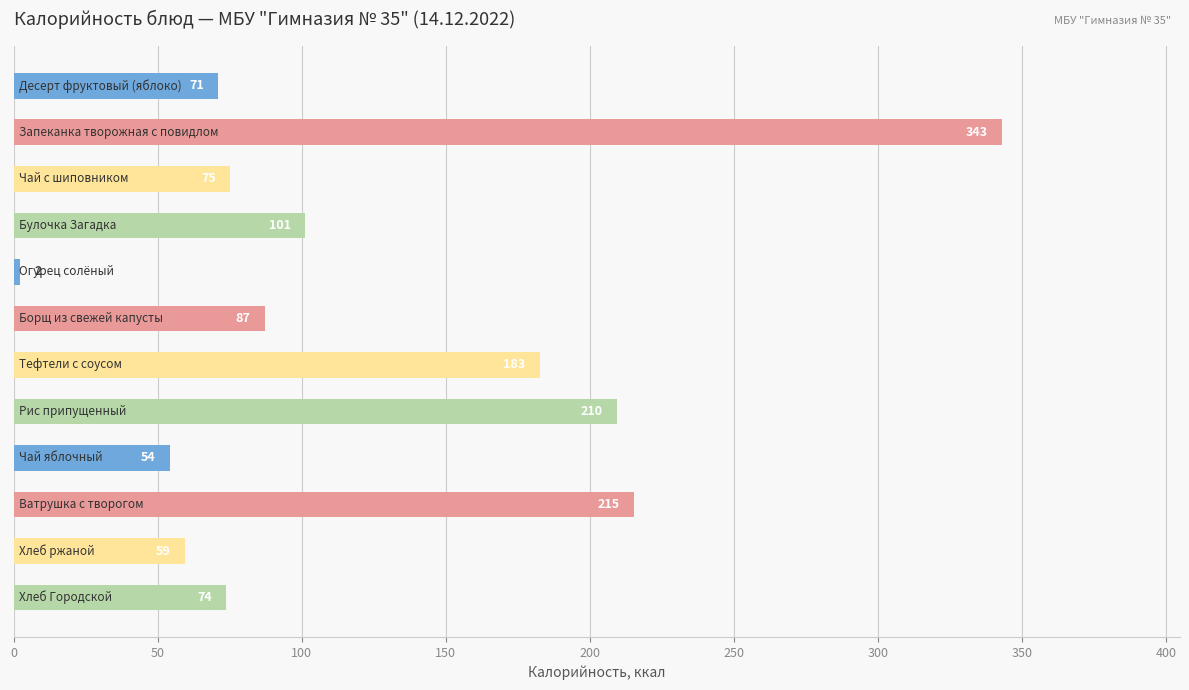

What is the value of the 12th bar from the top?

73.9